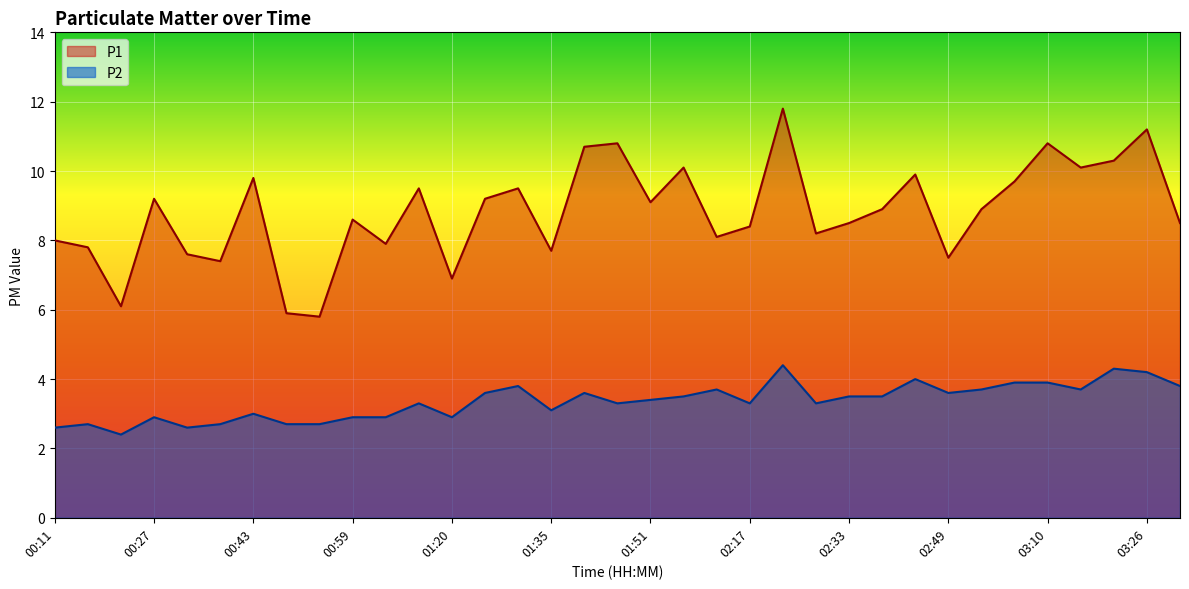

Which label corresponds to the smallest value in the chart?

00:22